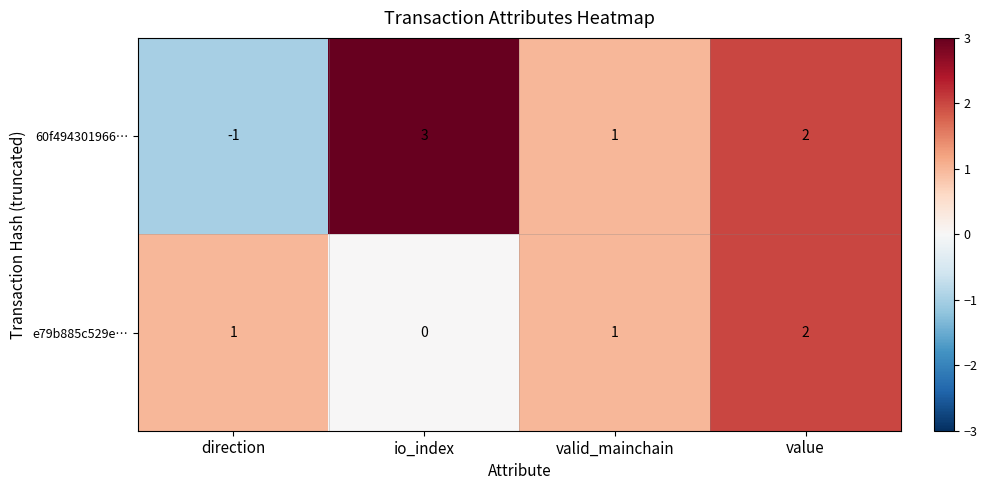

Reading left to right, list all the values displayed in this chart.

60f494301966…: direction=-1	io_index=3	valid_mainchain=1	value=2
e79b885c529e…: direction=1	io_index=0	valid_mainchain=1	value=2